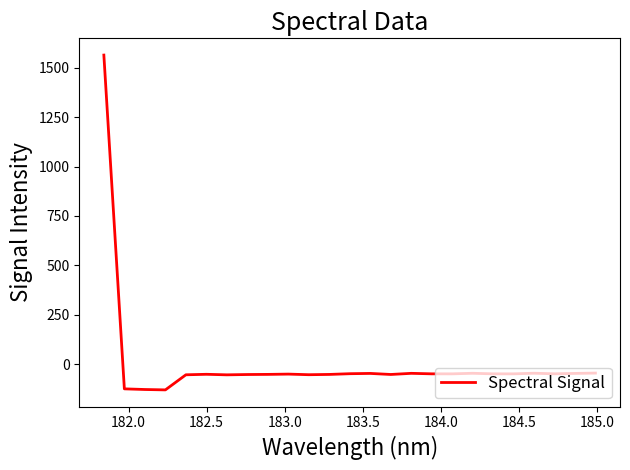

What is the difference between the maximum and minimum values?

1695.5